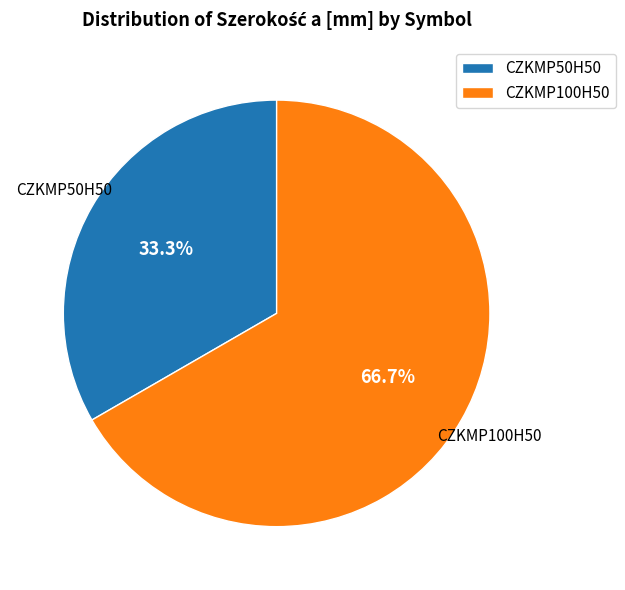

How much of the chart is everything except CZKMP50H50?

66.7%